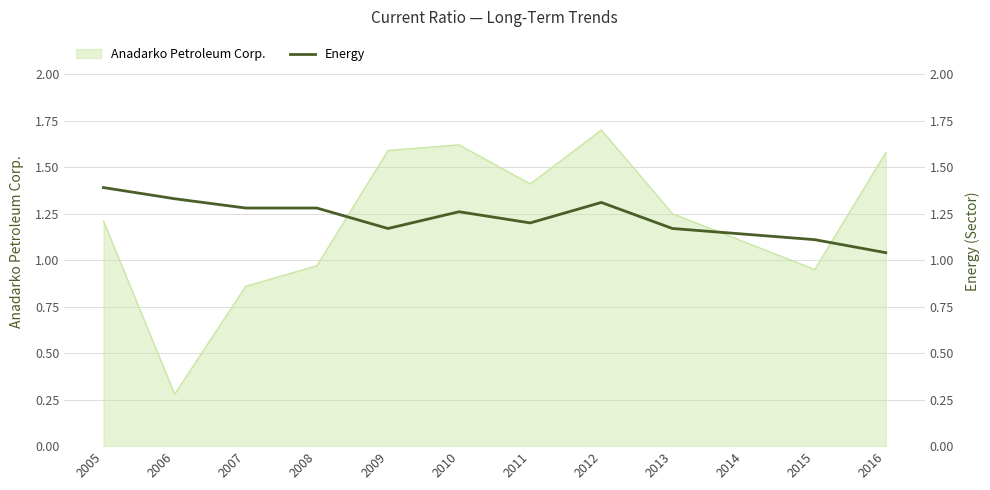

How many interior local peaks (higher than both neighbors) does the data have?

2